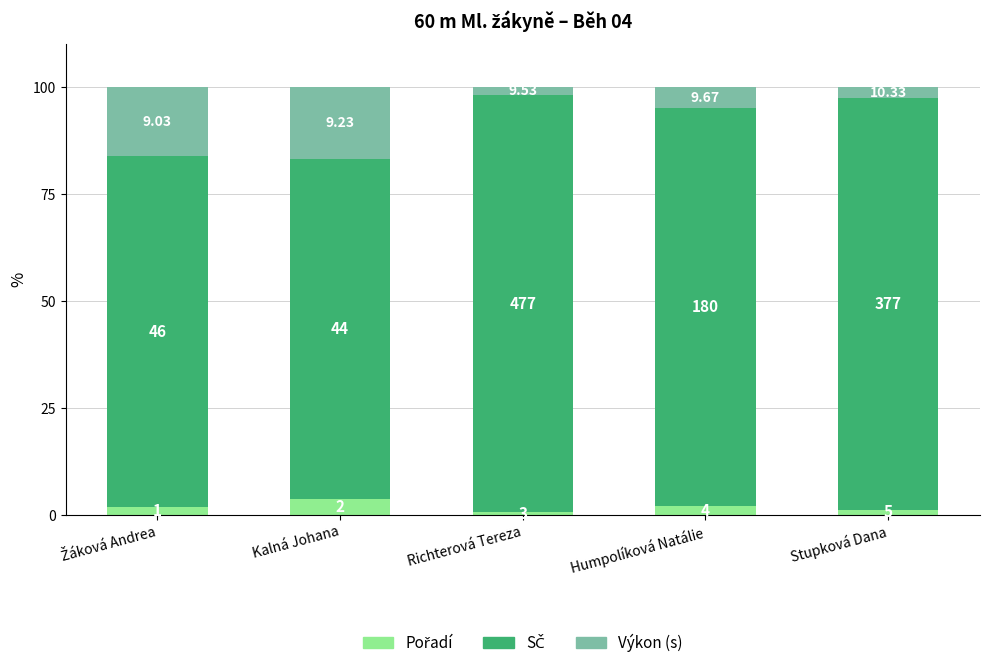

What position from the left is Žáková Andrea?

1